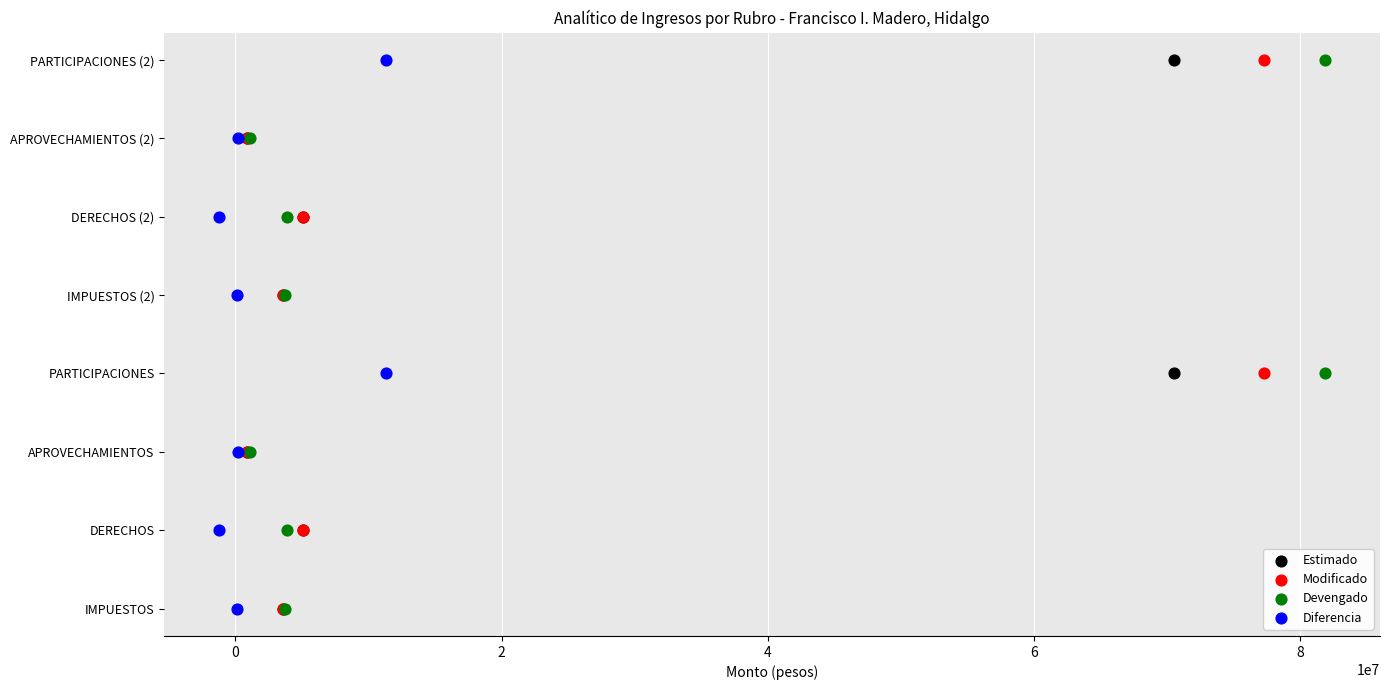

What are all the series names shown in the legend?

Estimado, Modificado, Devengado, Diferencia